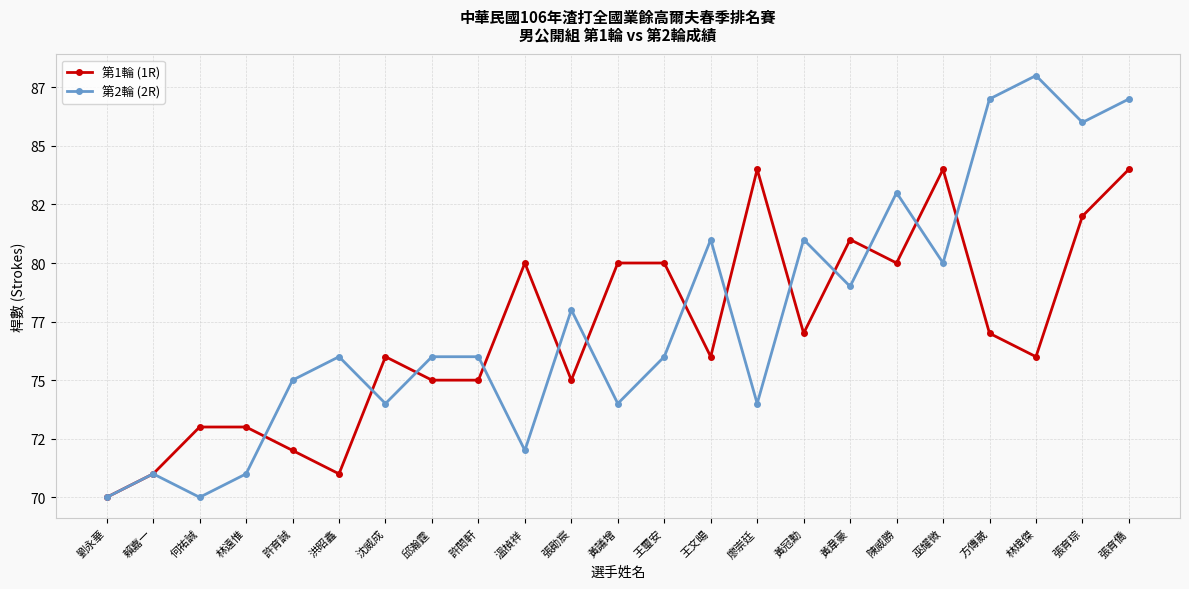

At 沈威成, list the series in order from largest to smallest.

第1輪 (1R), 第2輪 (2R)